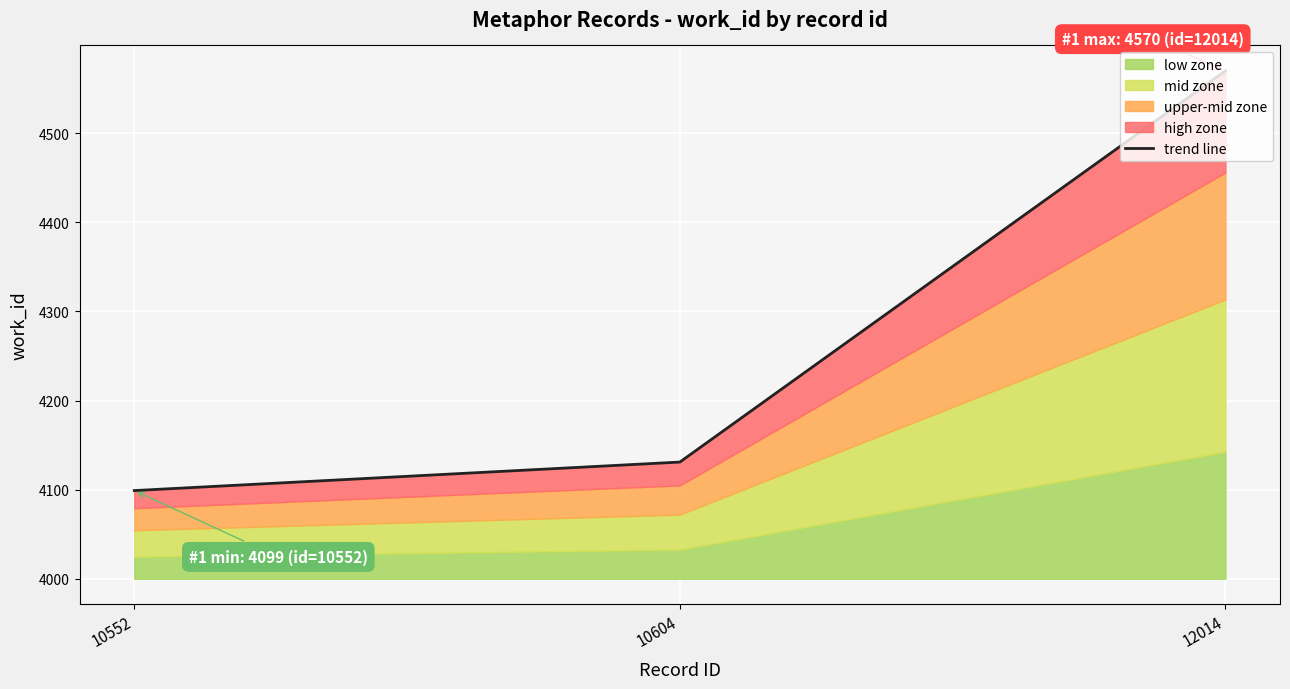

How many lines are shown in the chart?

1